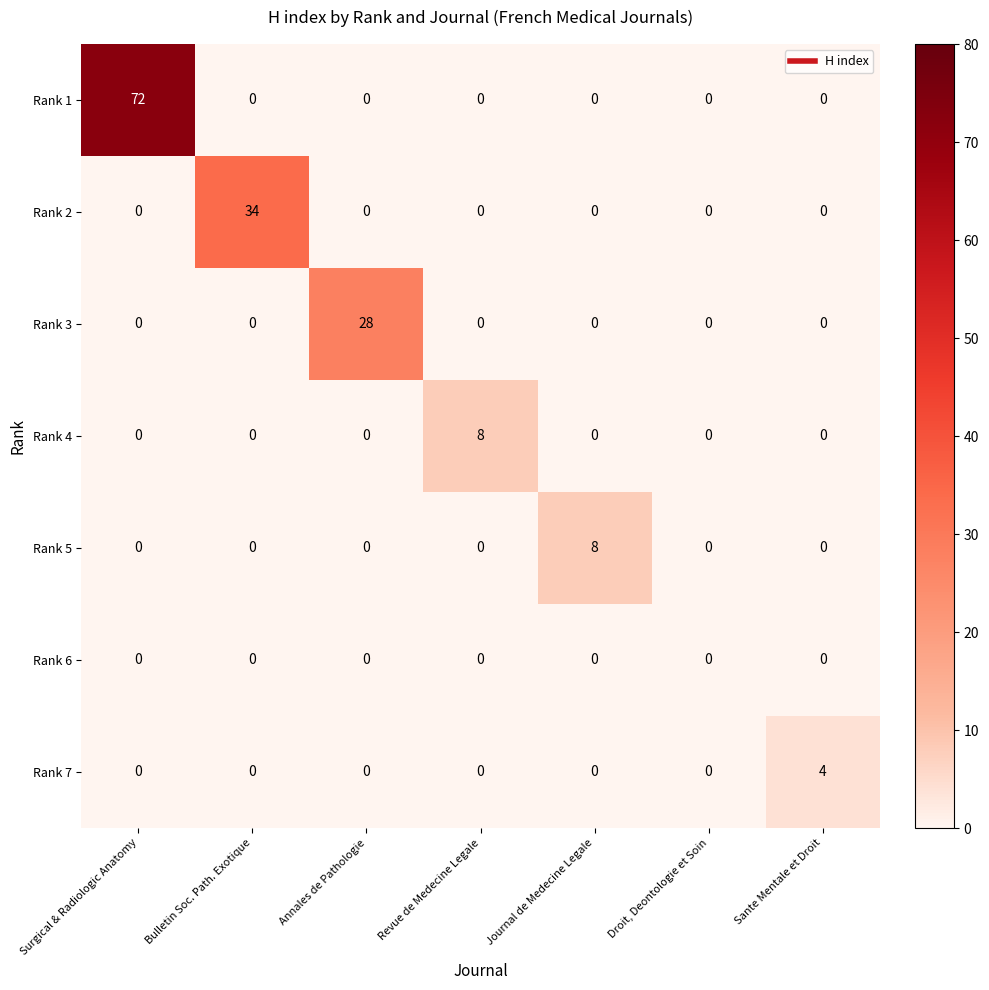

Which label corresponds to the largest value in the chart?

Surgical & Radiologic Anatomy